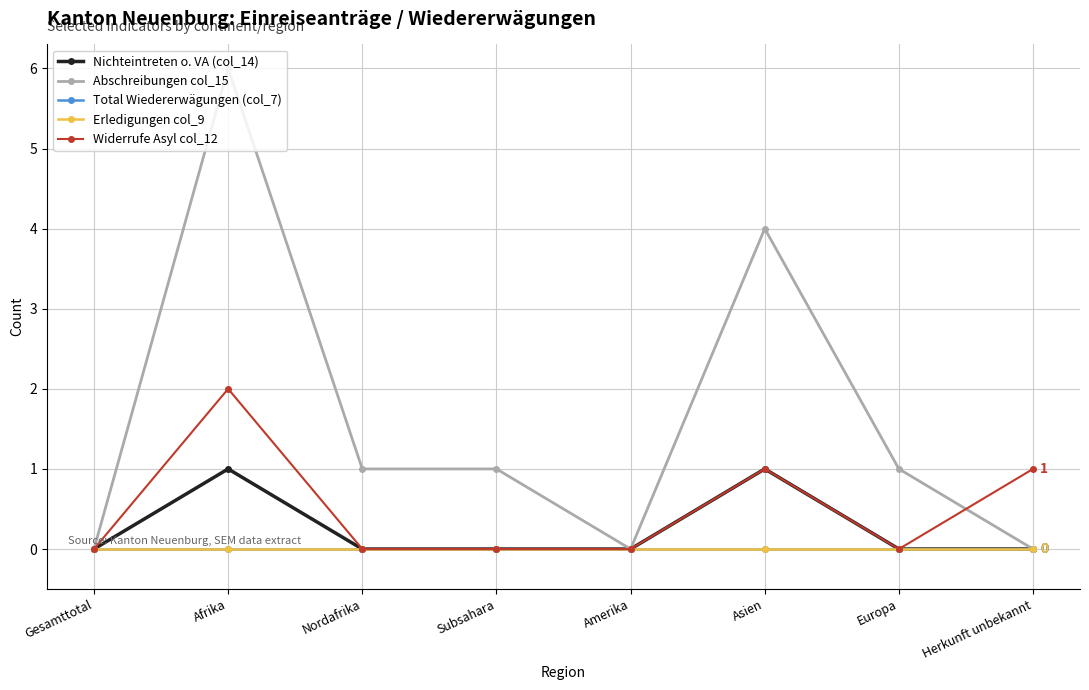

Does the chart have visible grid lines?

Yes